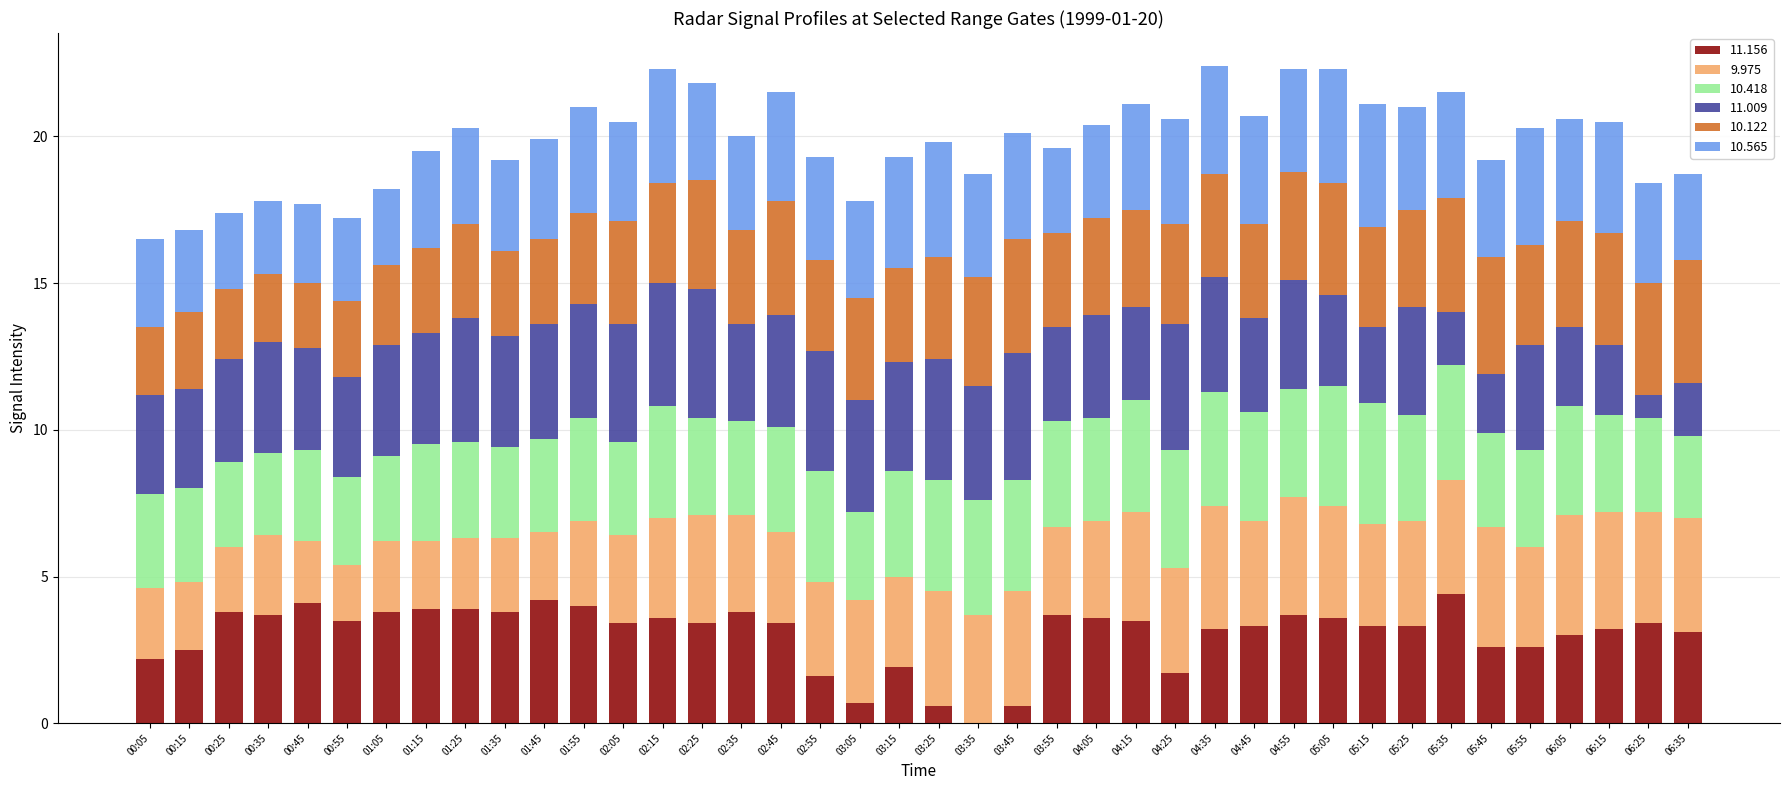

Are the bars grouped side by side (vs. stacked)?

No